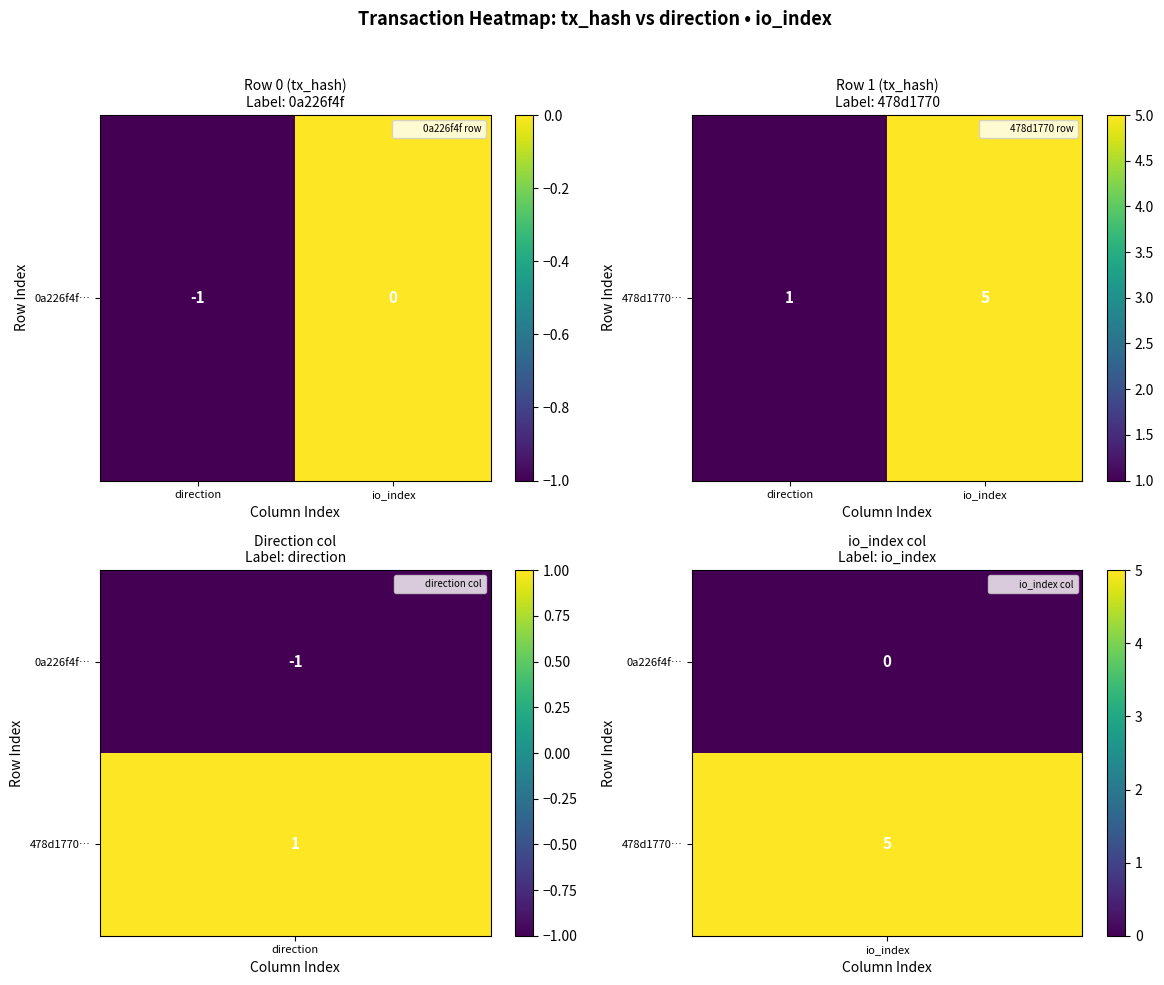

At which category does the chart reach its peak across all series?

io_index